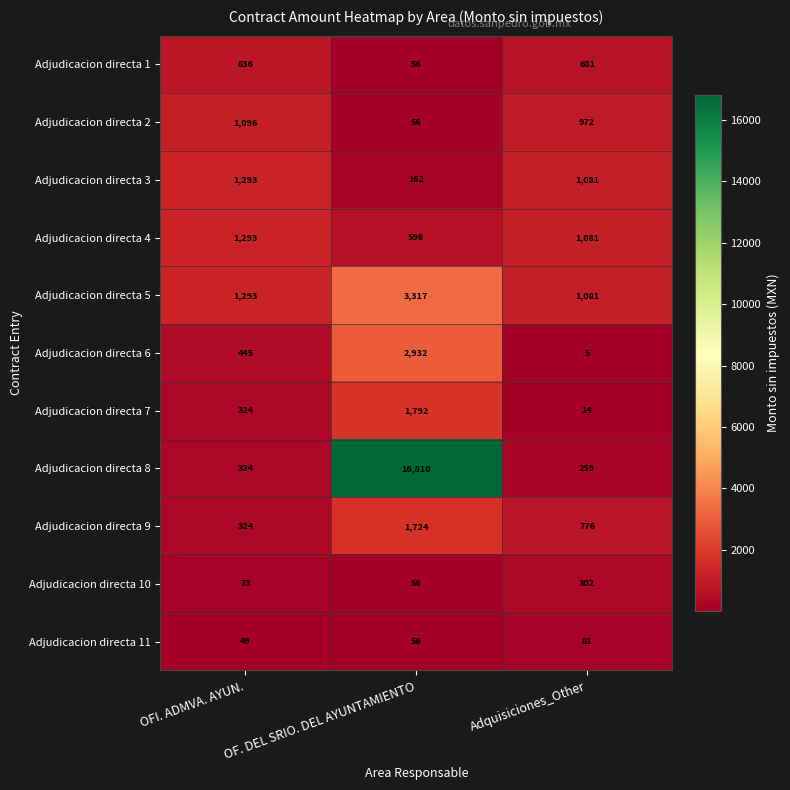

The Adjudicacion directa 4 series shows 276 at OF. DEL SRIO. DEL AYUNTAMIENTO. True or false?

False